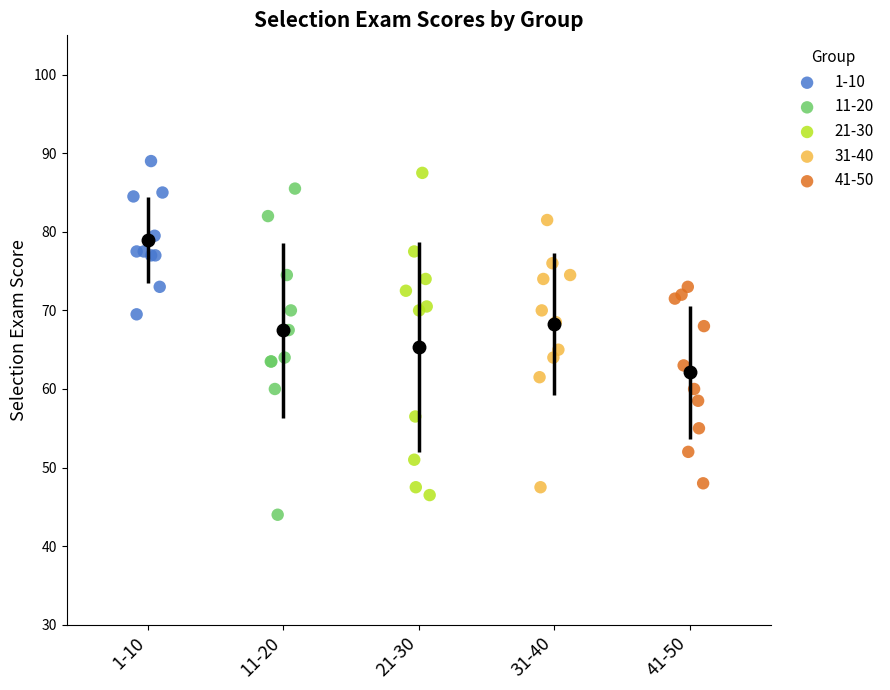

What are all the series names shown in the legend?

1-10, 11-20, 21-30, 31-40, 41-50